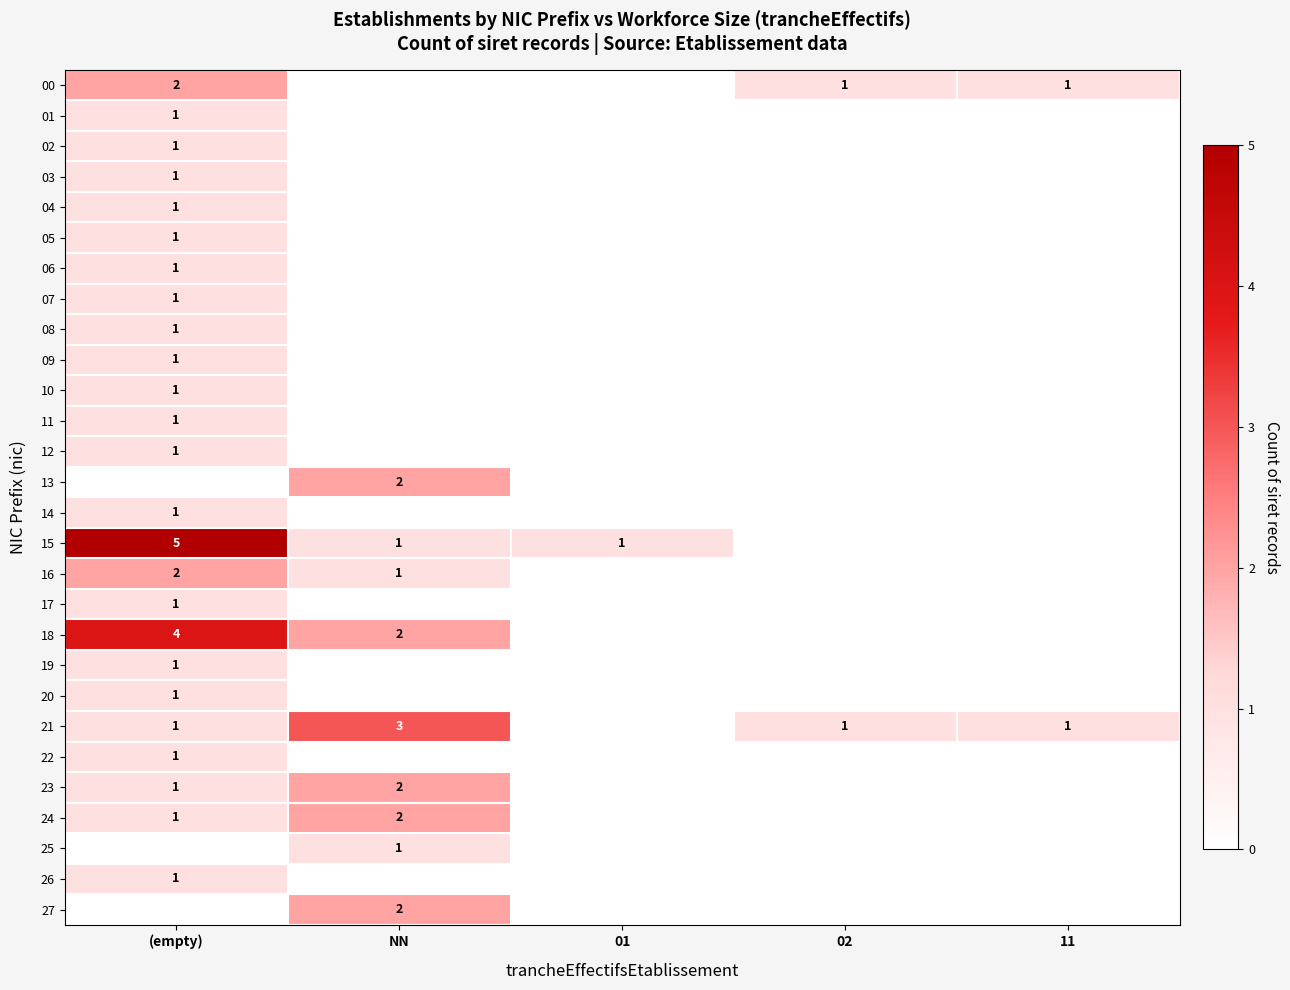

At which category is the sum across all series the highest?

(empty)